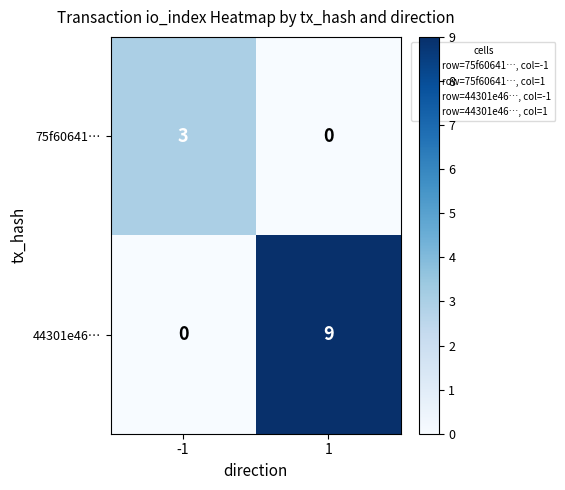

Rank the series by their average value, from highest to lowest.

44301e46…, 75f60641…